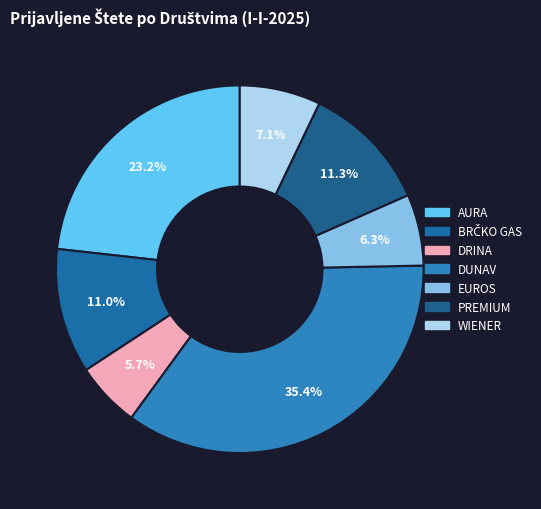

True or false: EUROS accounts for 6% of the total.

True